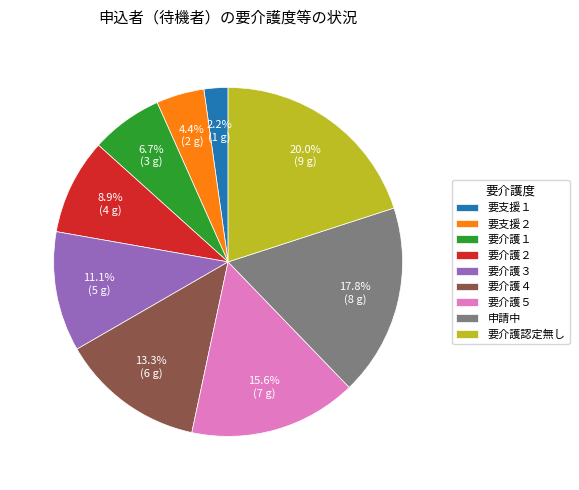

Does any single category account for the majority?

No